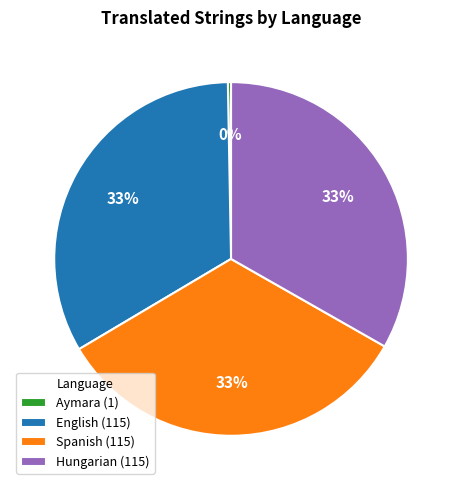

What is the smallest slice in the pie chart?

Aymara (1)